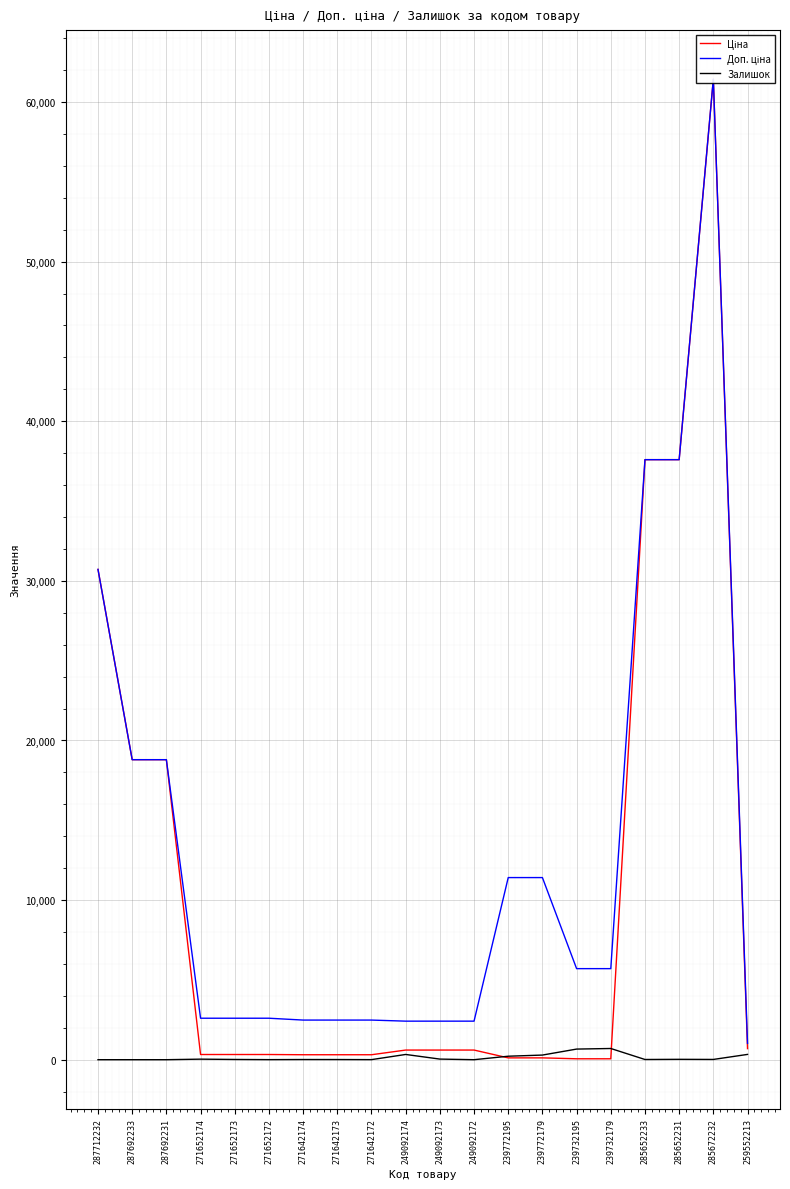

True or false: Залишок and Доп. ціна intersect in this chart.

False